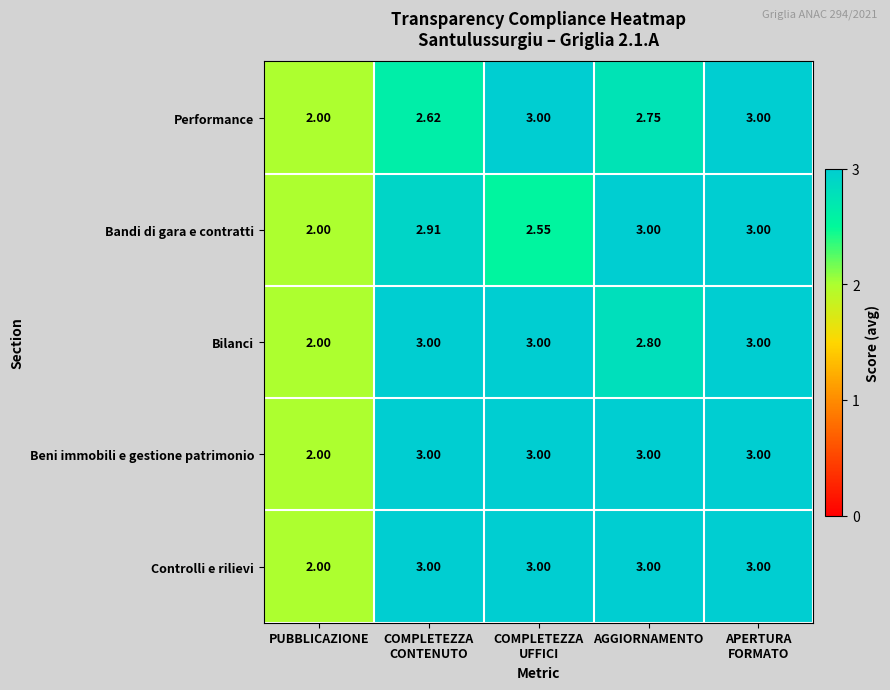

What is the smallest value displayed?

2.0